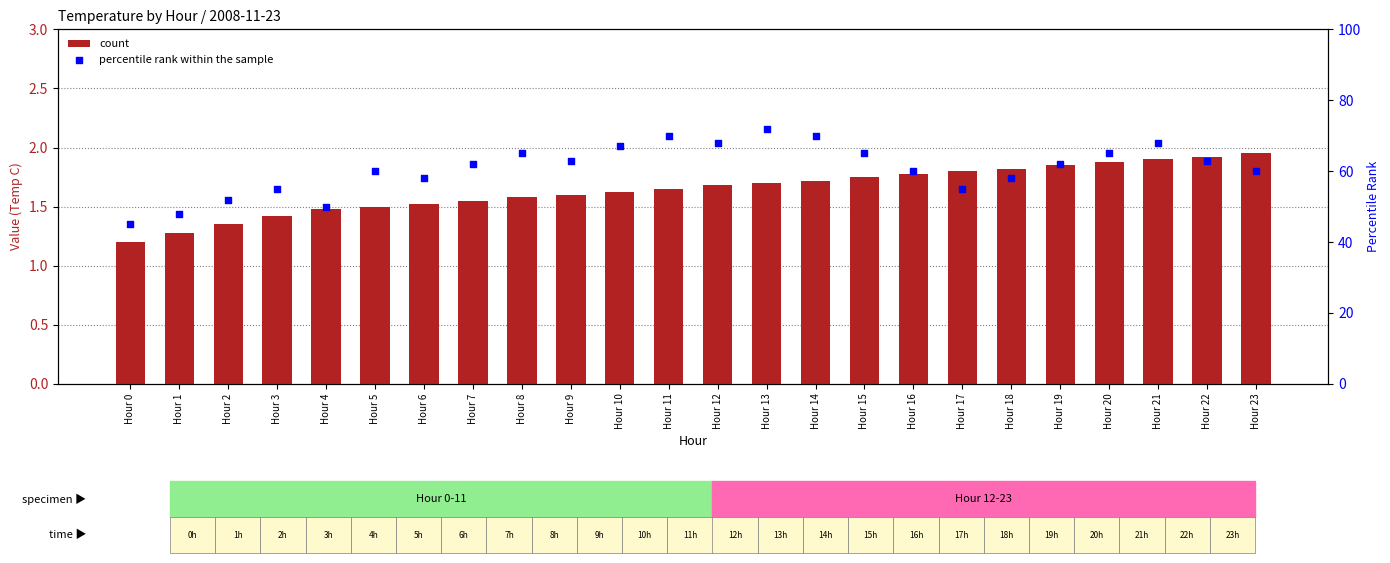

Which series reaches the maximum Y coordinate?

percentile rank within the sample